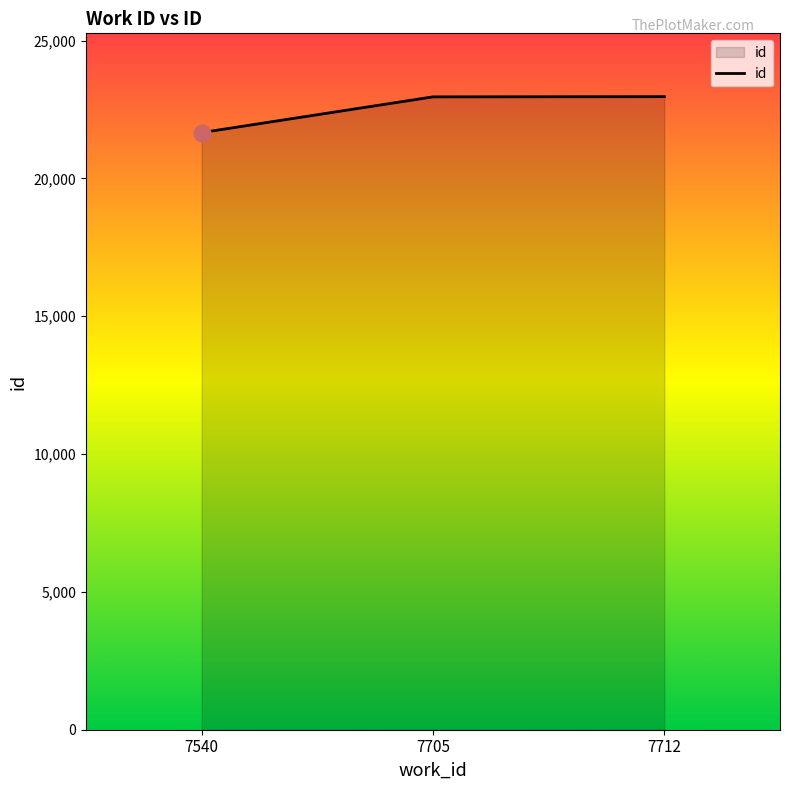

Which has a higher value, 7712 or 7540?

7712